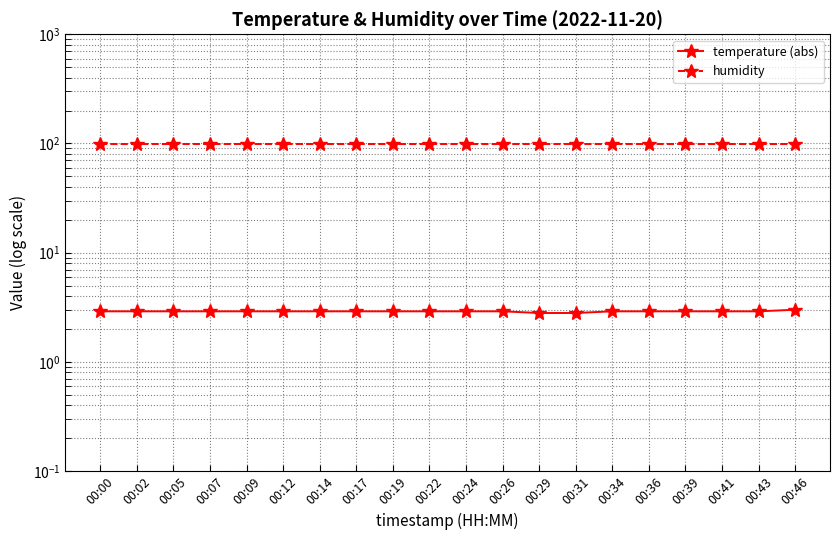

Which has a higher value, 00:00 or 00:26?

00:00